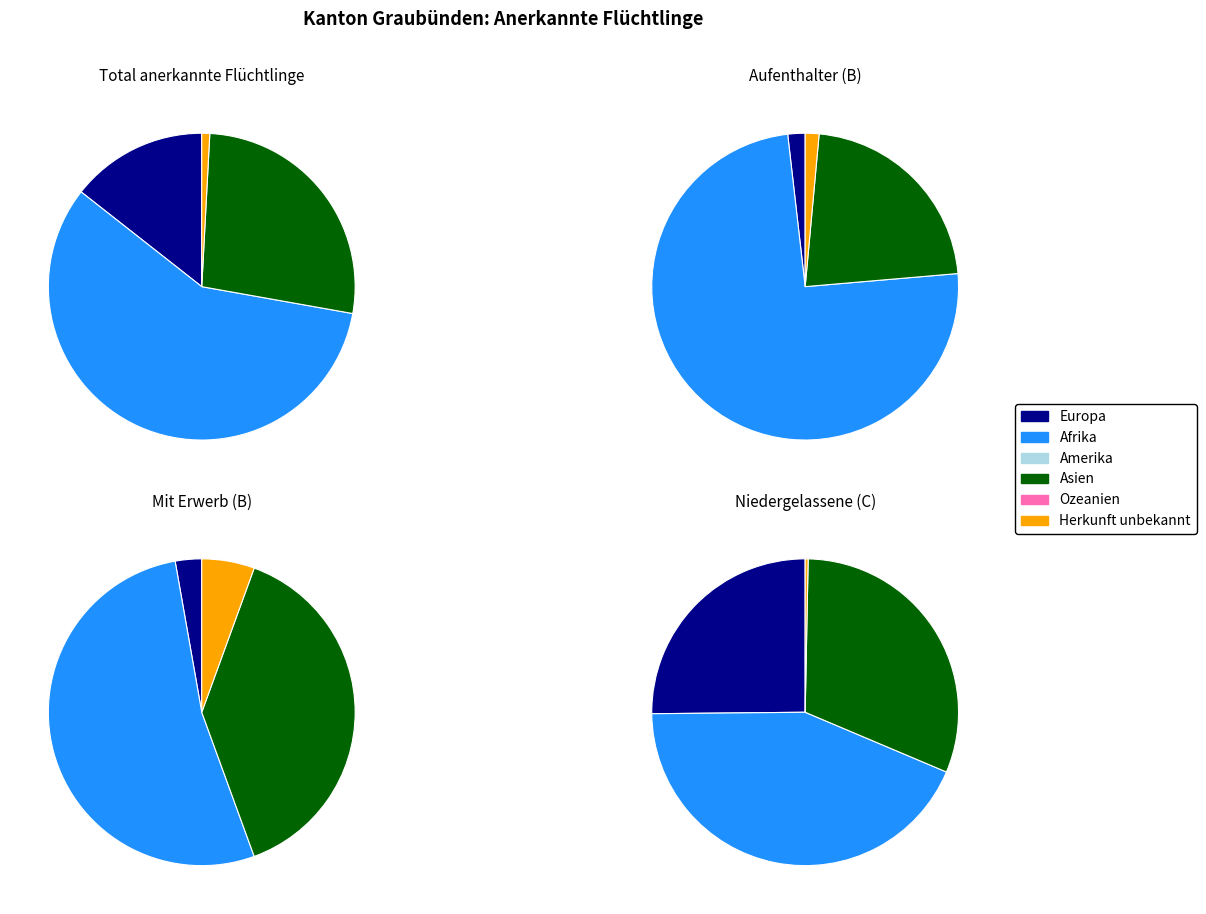

True or false: Asien accounts for 27% of the total.

True